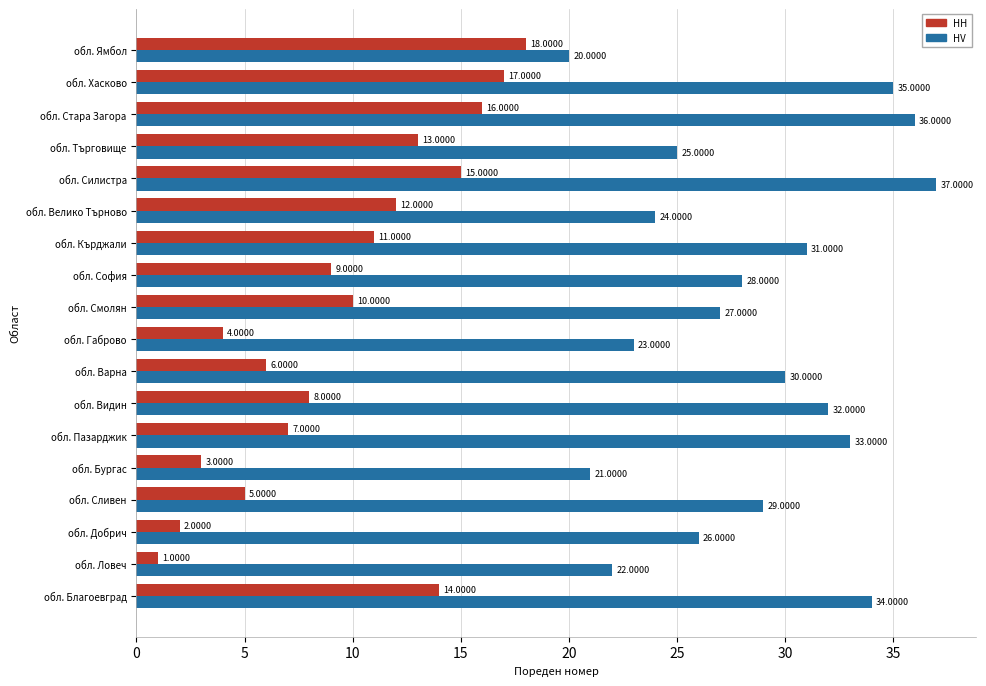

How many data points in HV are less than 29?

9